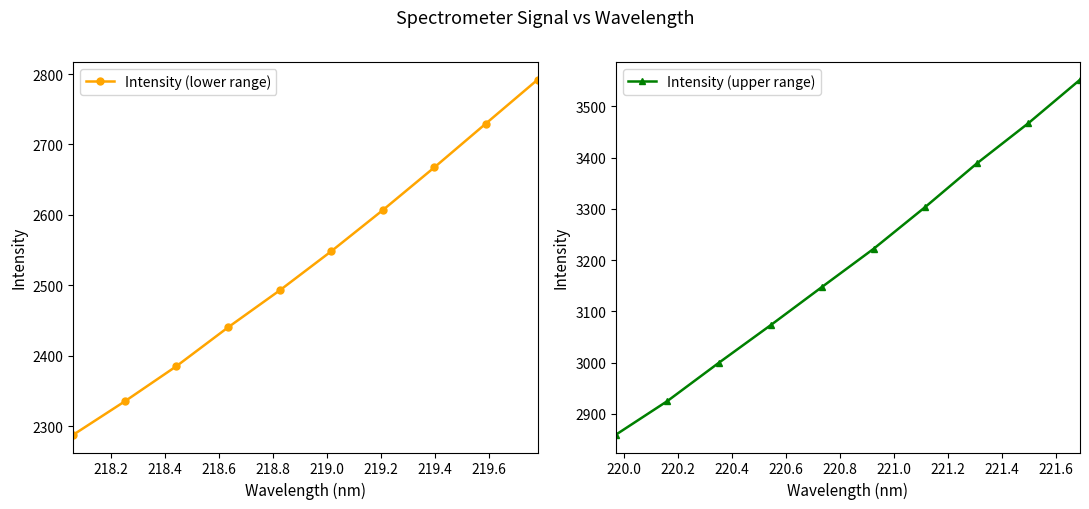

What is the value of the Intensity (lower range) point at the 5th from the left?

2492.8